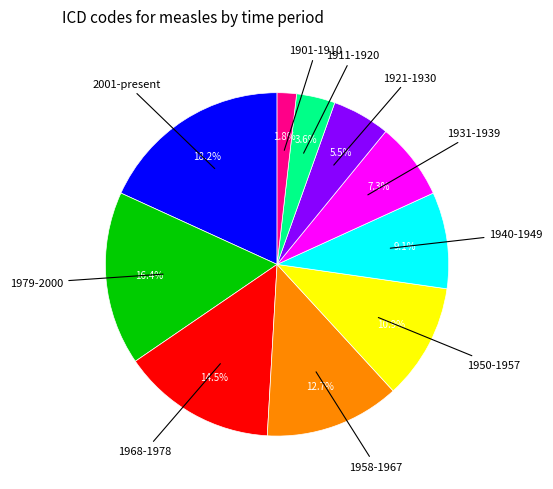

Does any single category account for the majority?

No